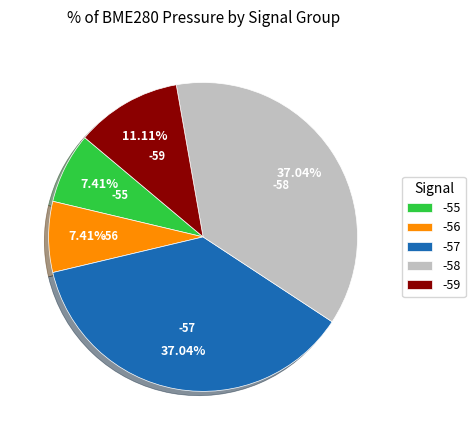

Between -59 and -55, which is larger?

-59